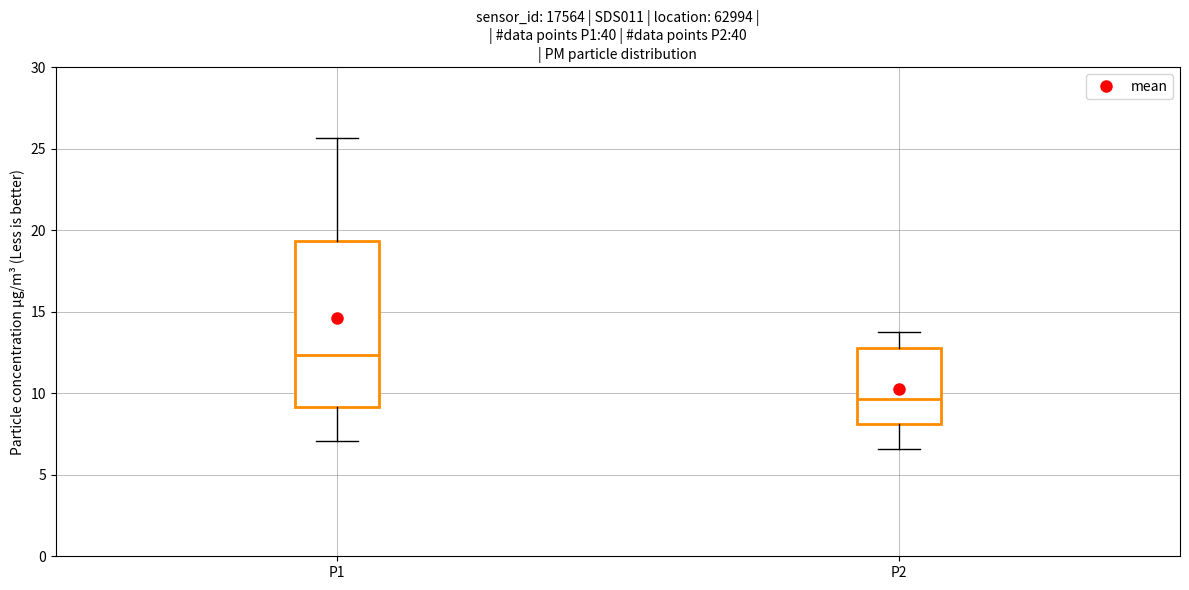

Where is the upper edge of the box for P2 on the y-axis? The values are not printed on the chart, so give them approximately, as read against the axis.

13.0